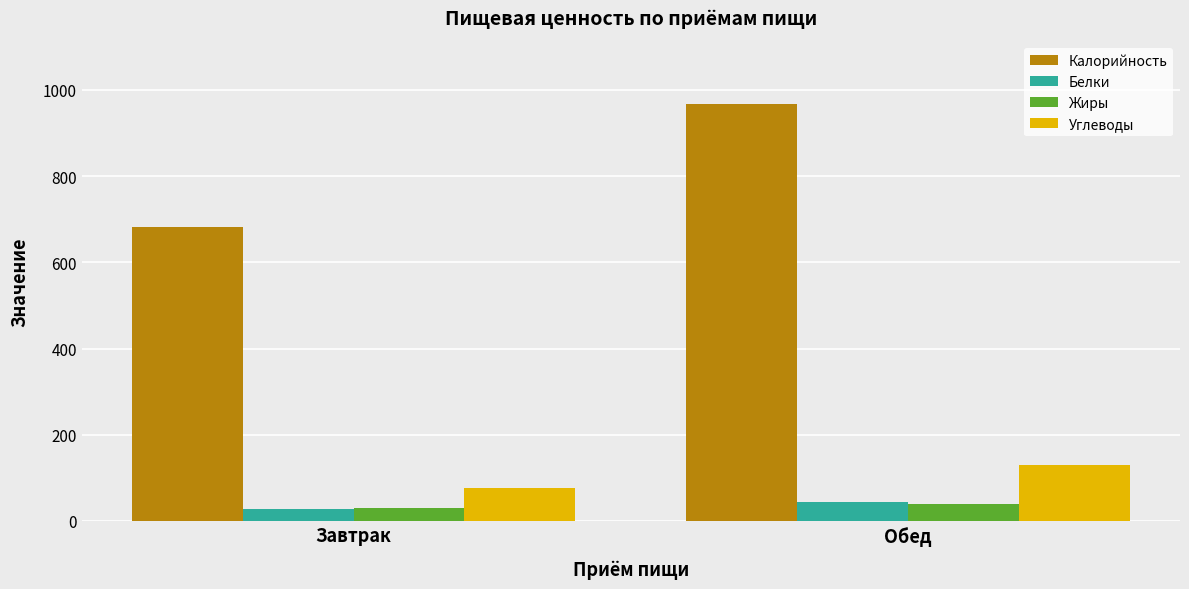

Between Завтрак and Обед, which series saw the biggest shift?

Калорийность